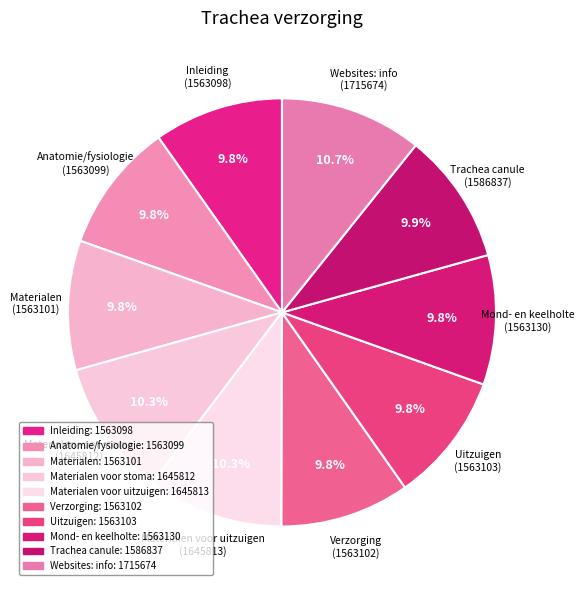

To the nearest percent, what is the difference between the largest and smallest slice percentages?

1%